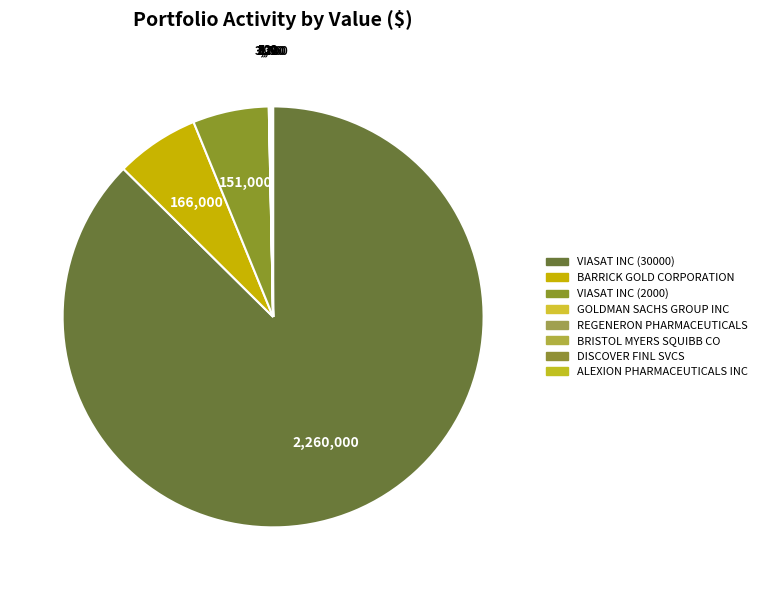

True or false: BARRICK GOLD CORPORATION accounts for 19% of the total.

False